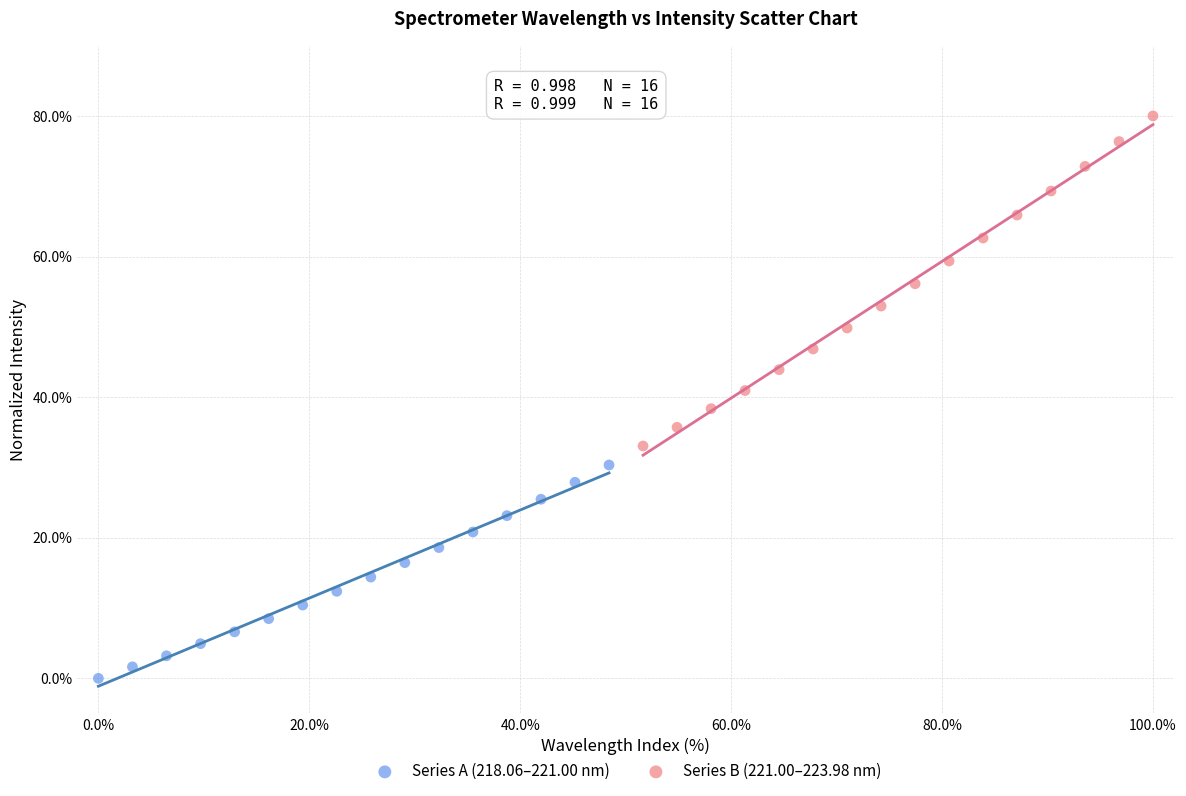

Which series contains the lowest Y value?

Series A (218.06–221.00 nm)